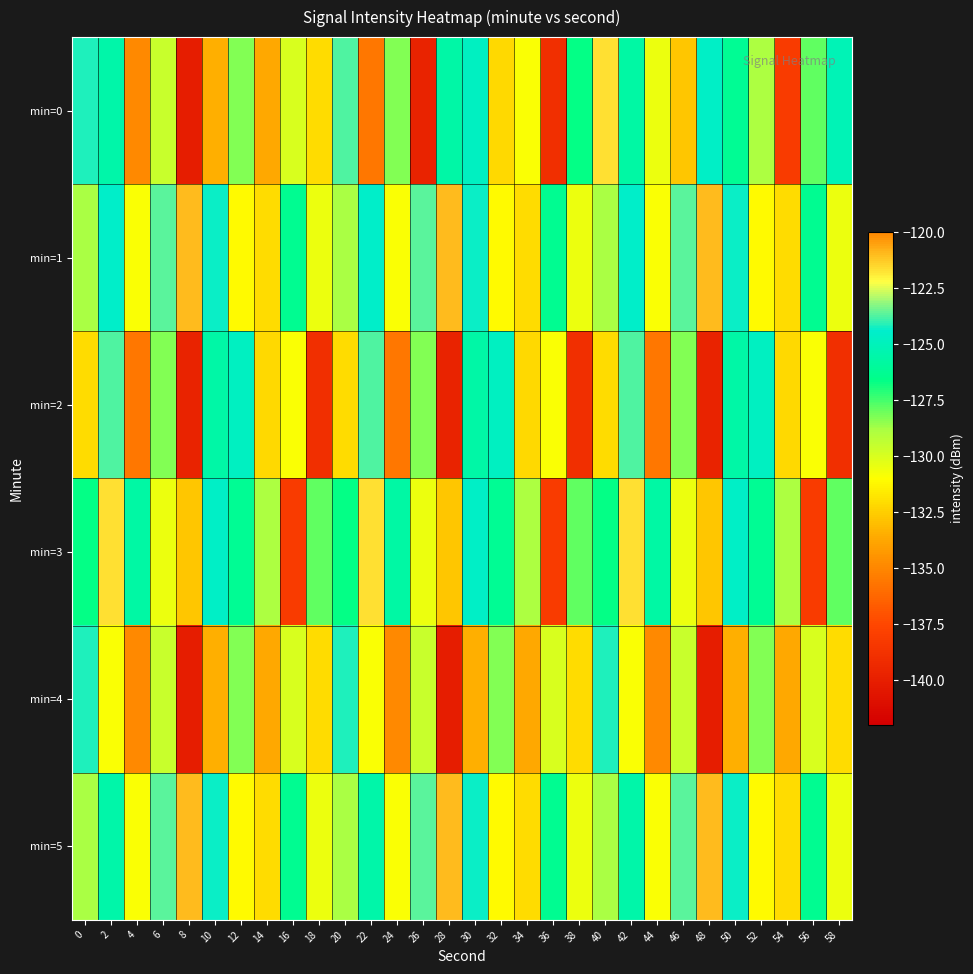

Which series has the largest range (max minus min)?

min=0